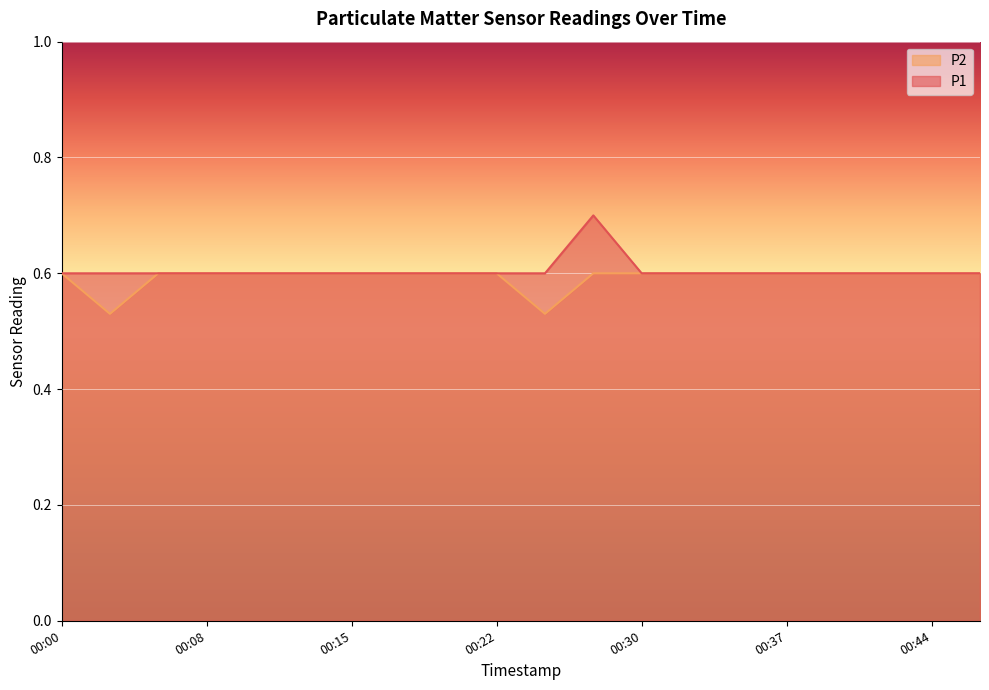

True or false: P2 and P1 cross at least once.

False